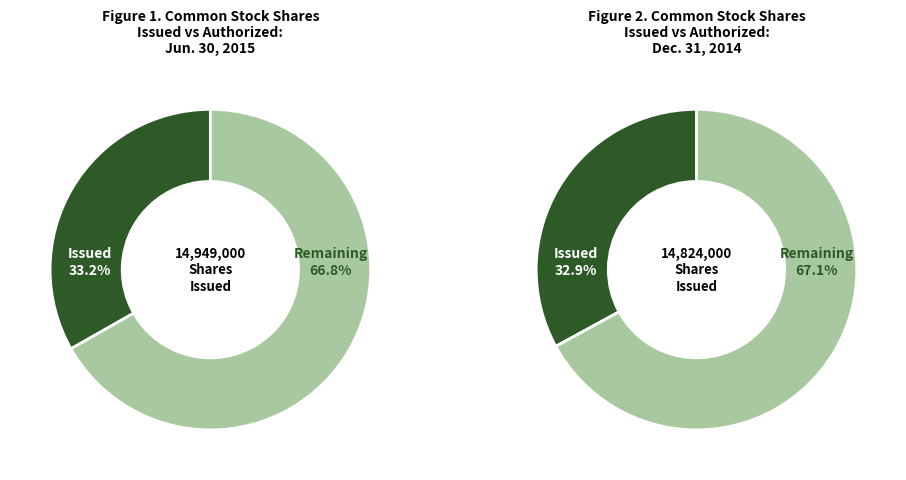

Count the number of slices in the pie.

4